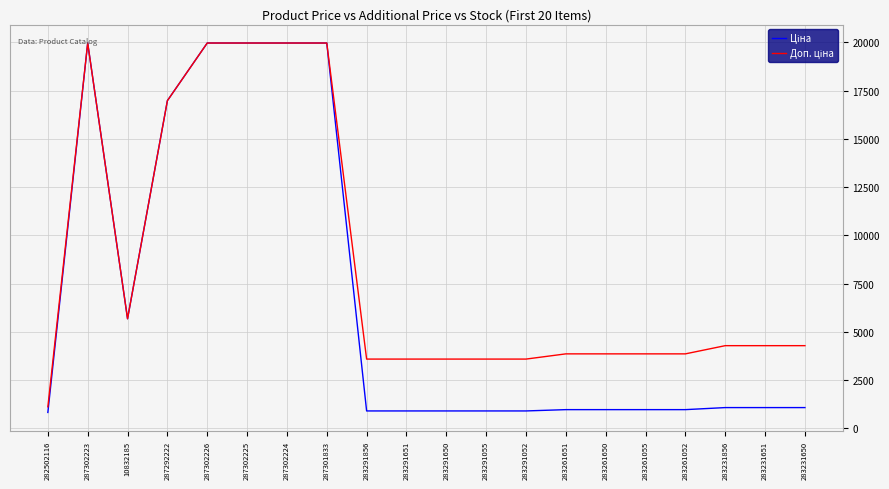

What is the minimum value shown in the chart?

818.5